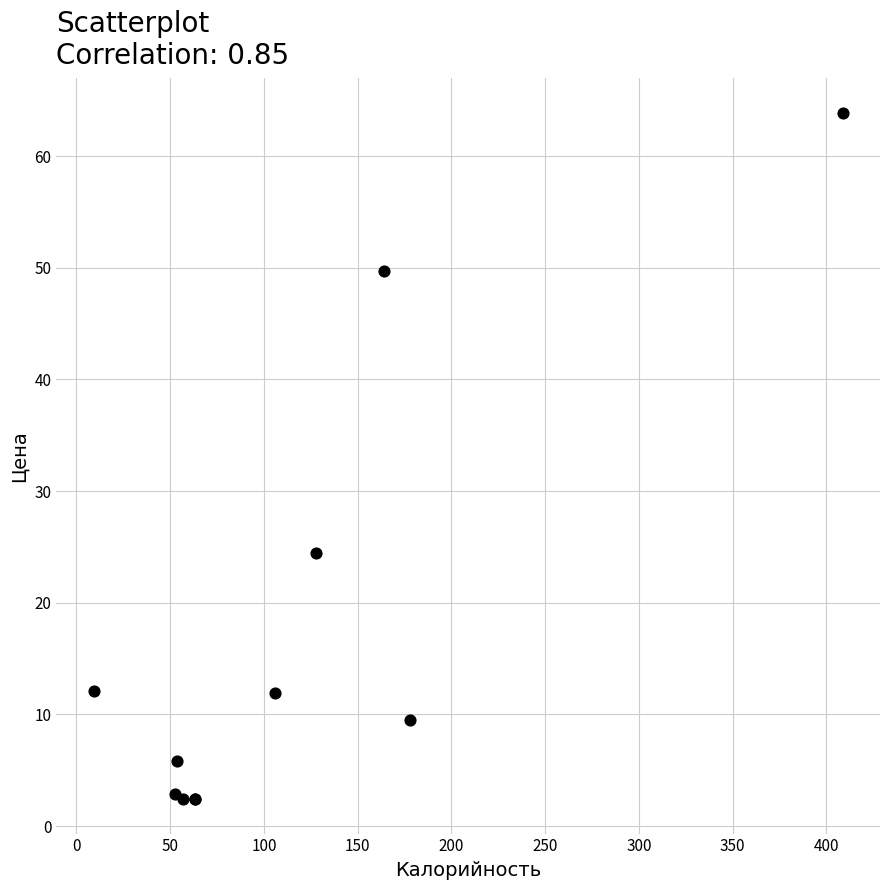

What Y value in the scatter plot is closest to 33?

24.5